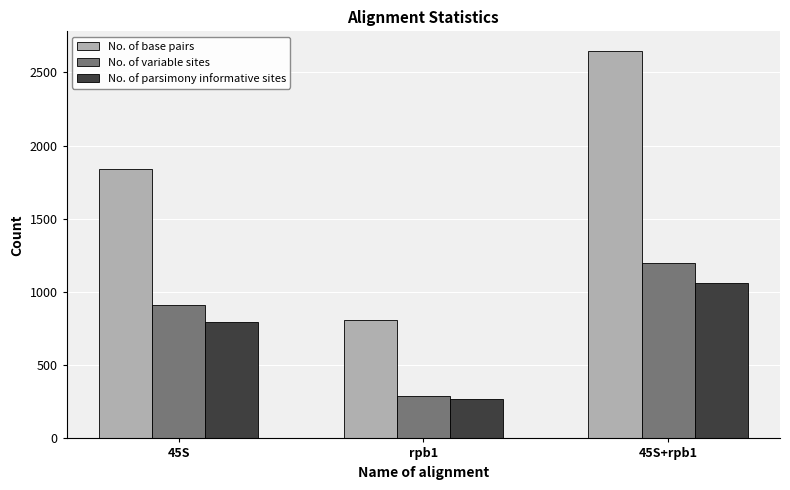

Which category has the highest value in the No. of parsimony informative sites series?

45S+rpb1